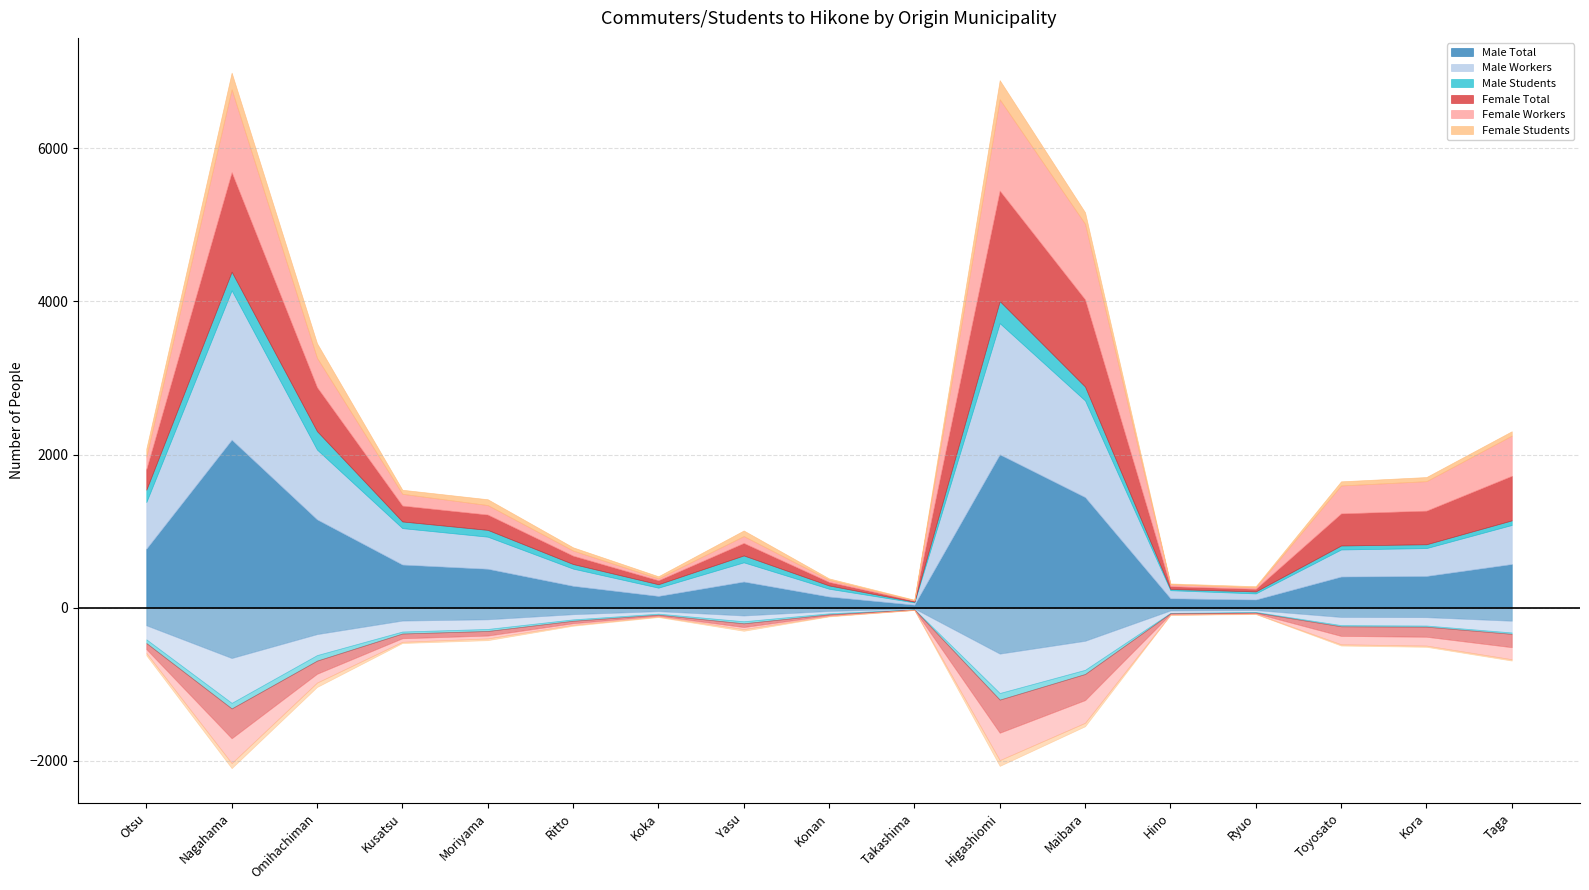

How many interior local peaks does the Female Workers series have?

3